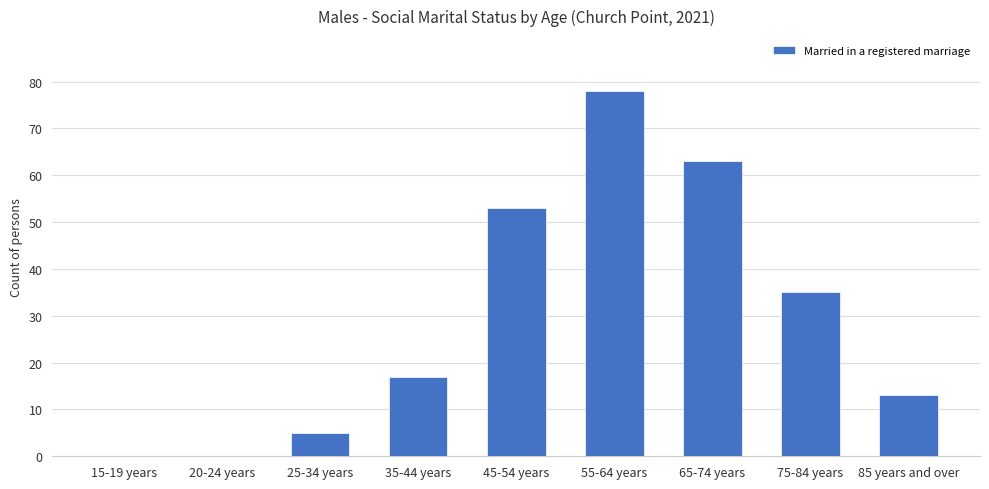

Reading right to left, transcribe all the data shown in this chart.

13	35	63	78	53	17	5	0	0